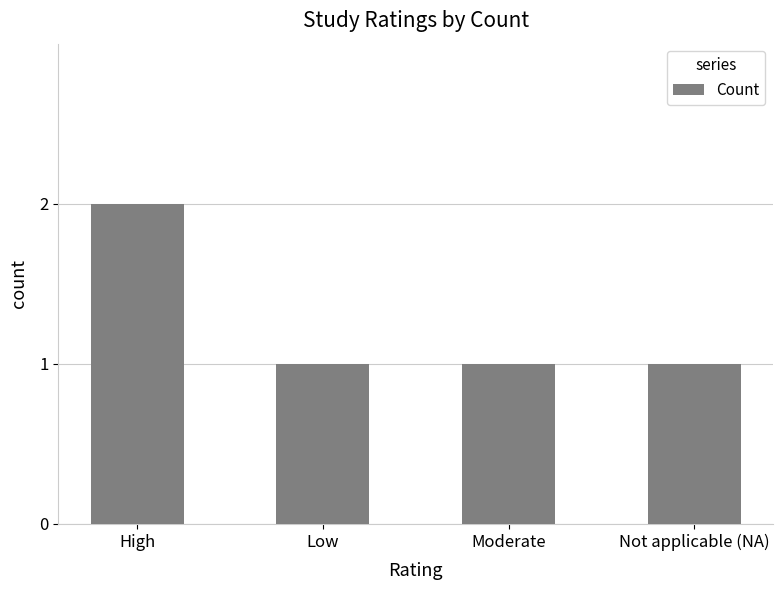

Which has a higher value, High or Not applicable (NA)?

High